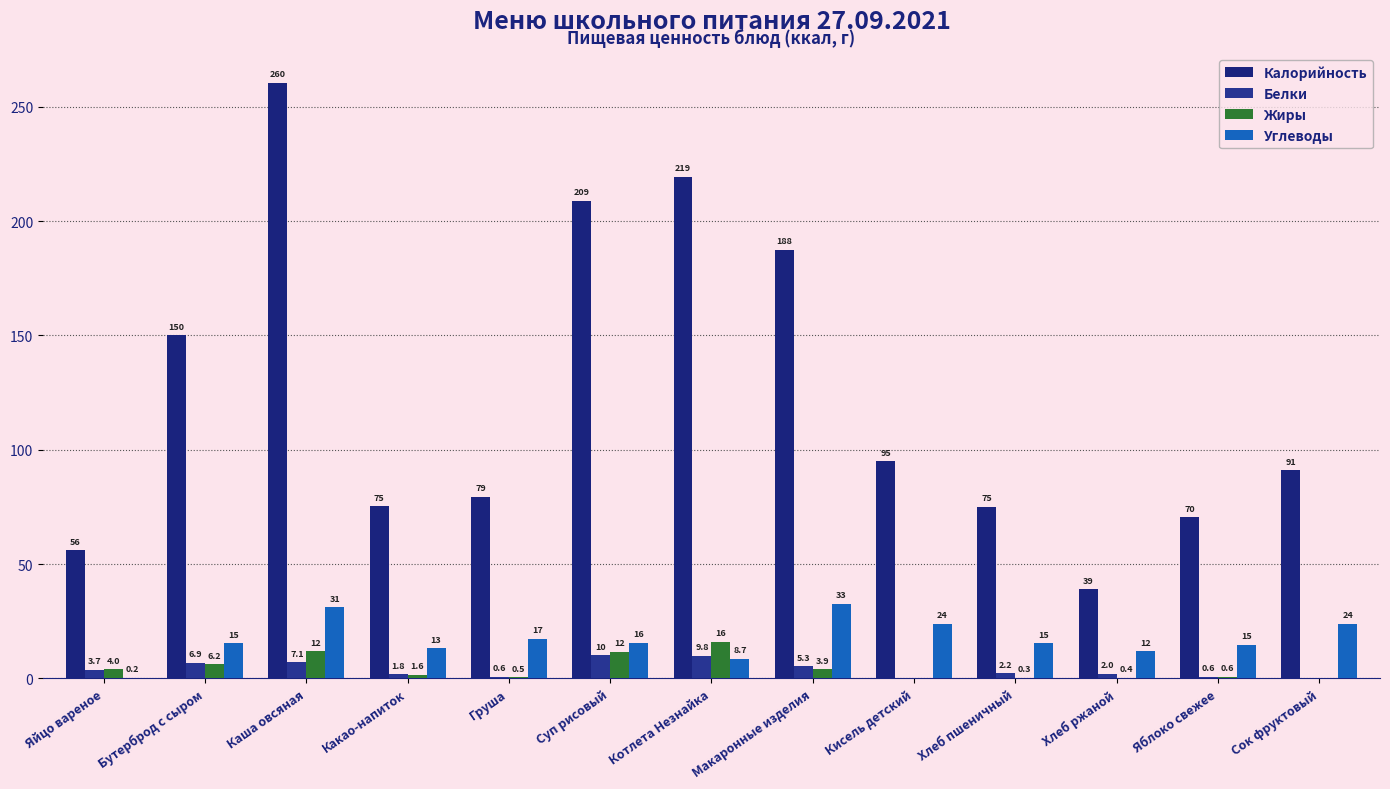

True or false: Белки has a value of 0.6 at Яблоко свежее.

True